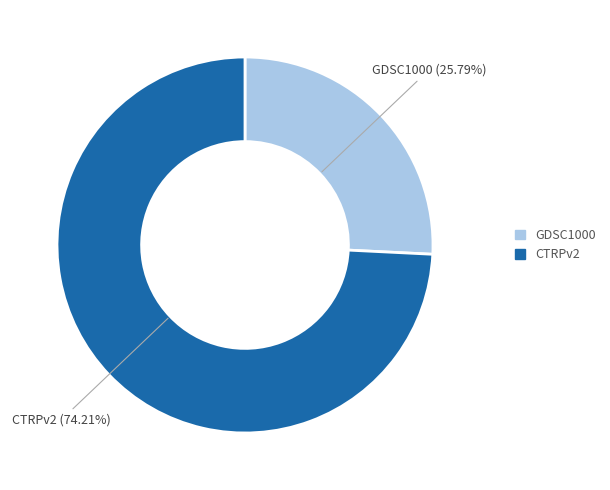

Is it true that CTRPv2 is 74% of the pie?

True